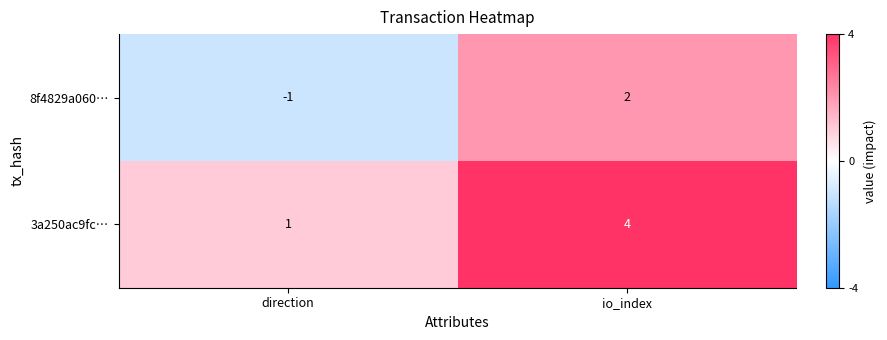

At which category is the sum across all series the highest?

io_index